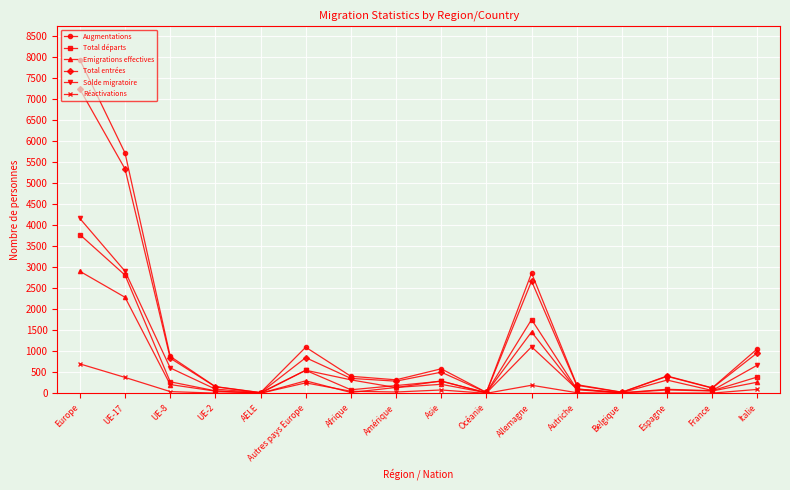

Where is the first local maximum for Emigrations effectives?

Autres pays Europe